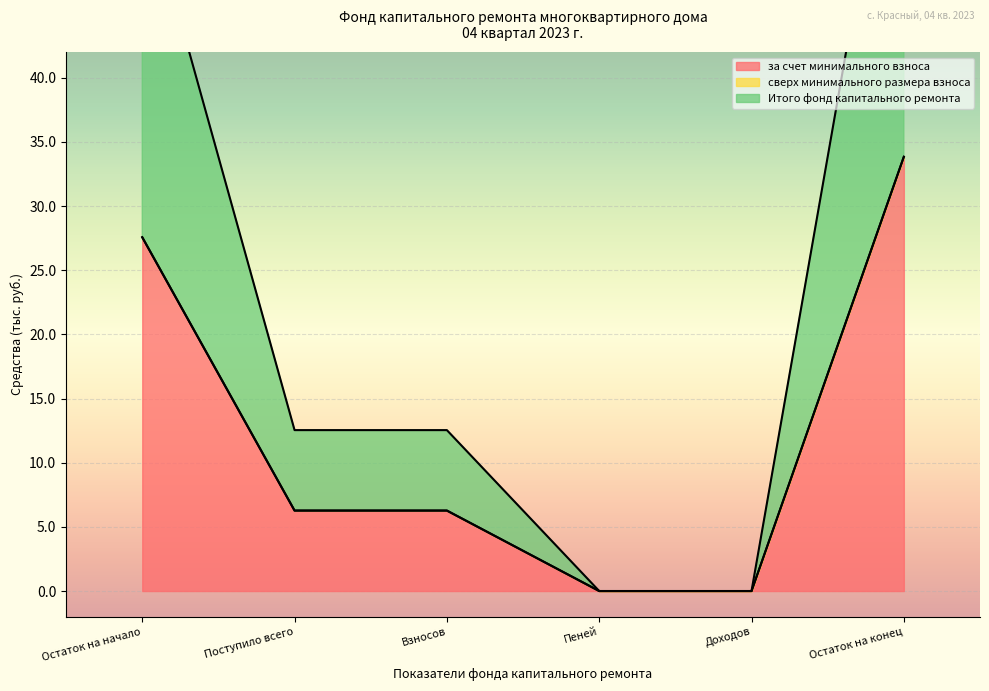

What is the highest value of the за счет минимального взноса series?

33.8